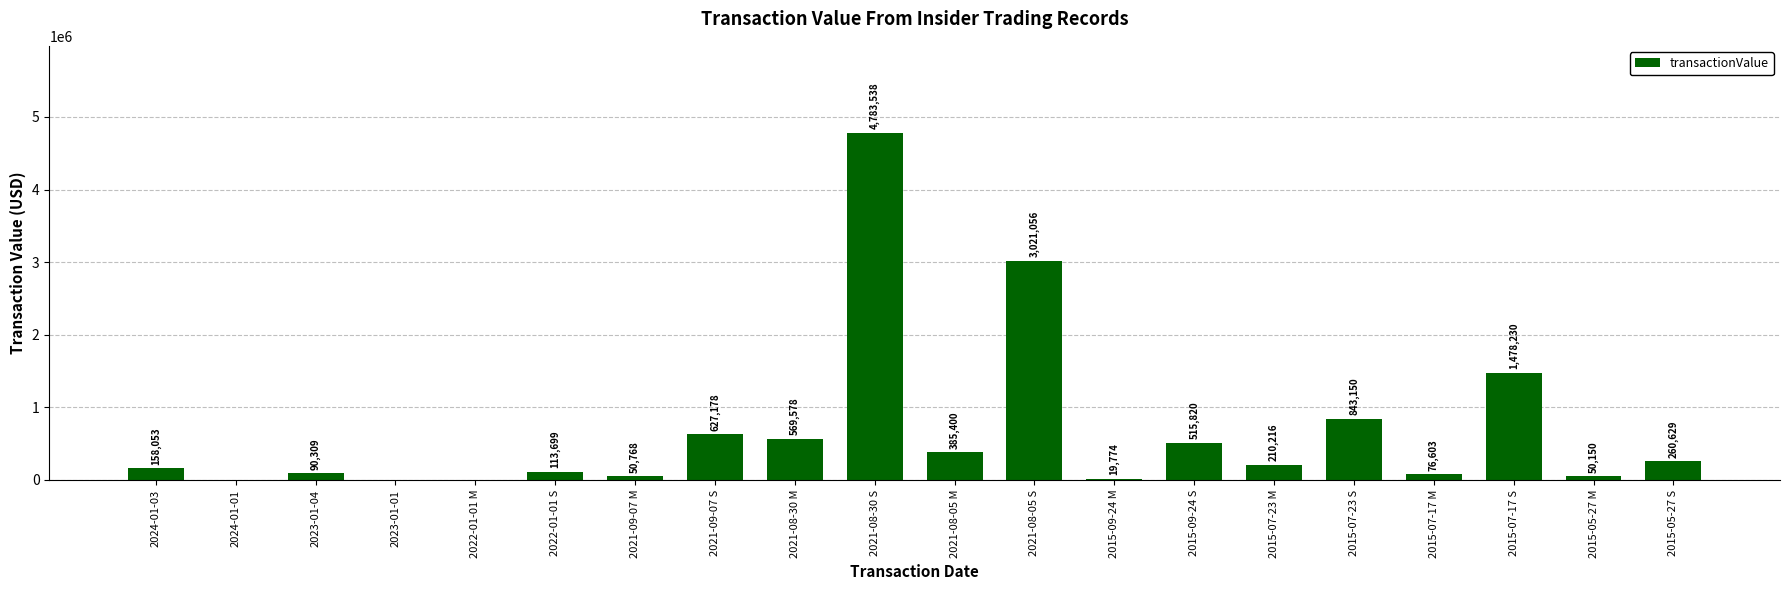

What is the sum of all values?

13254151